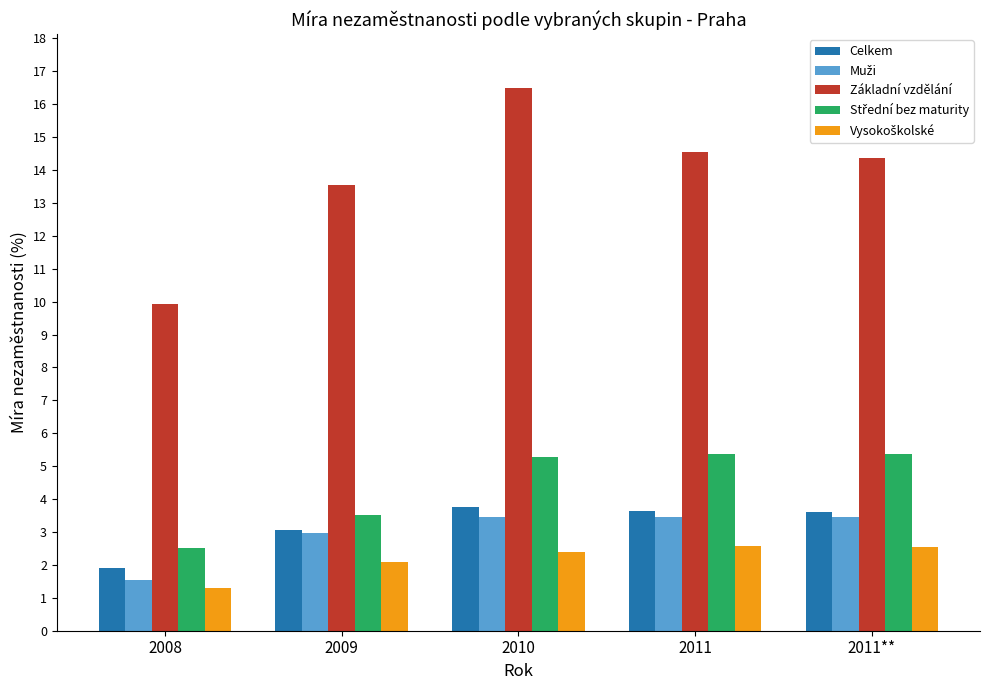

Between 2008 and 2009, which series saw the biggest shift?

Základní vzdělání